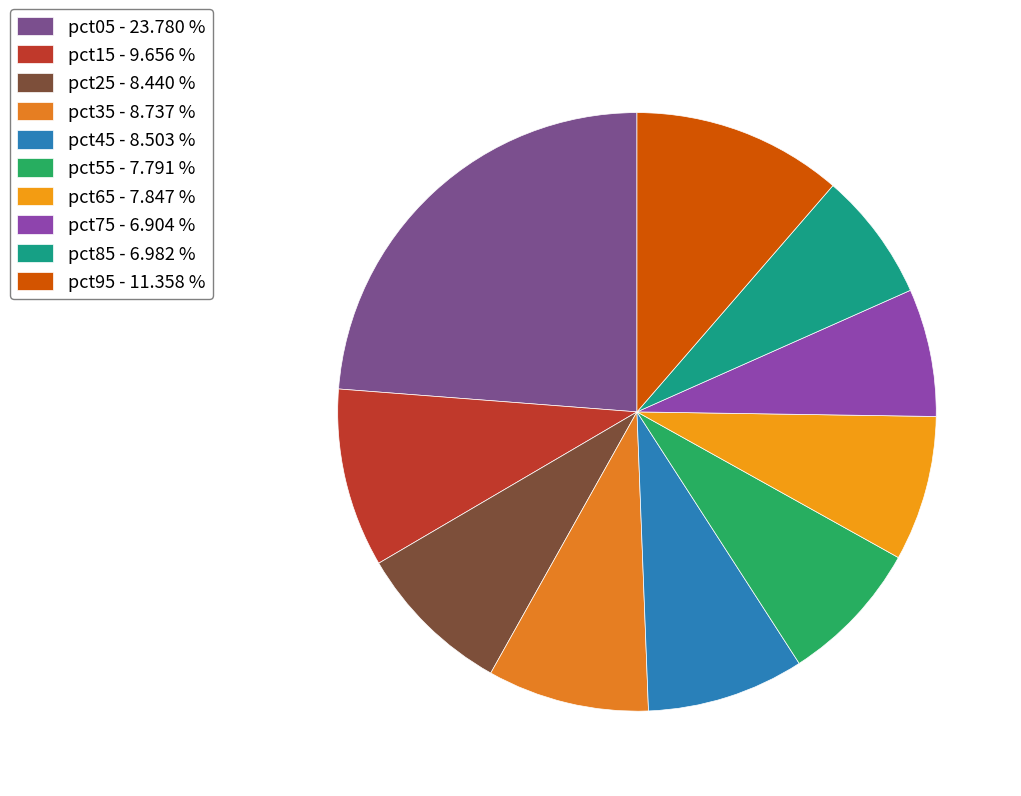

Which slice is the largest?

pct05